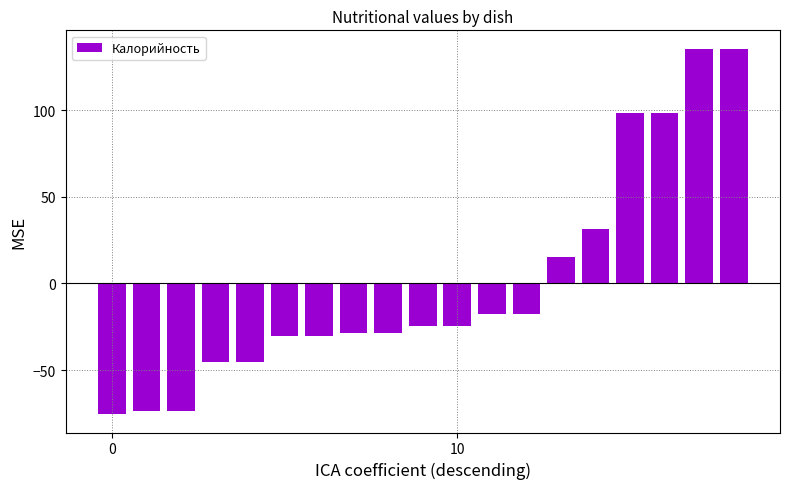

What is the value of the 11th bar from the left?

-24.4